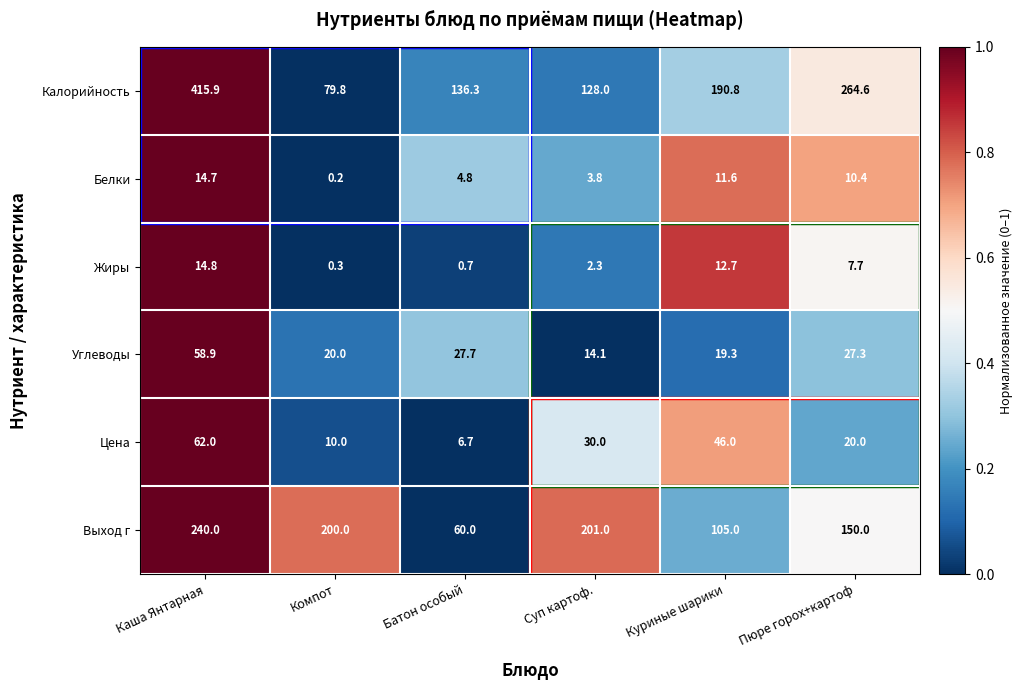

At which category is the sum across all series the highest?

Каша Янтарная